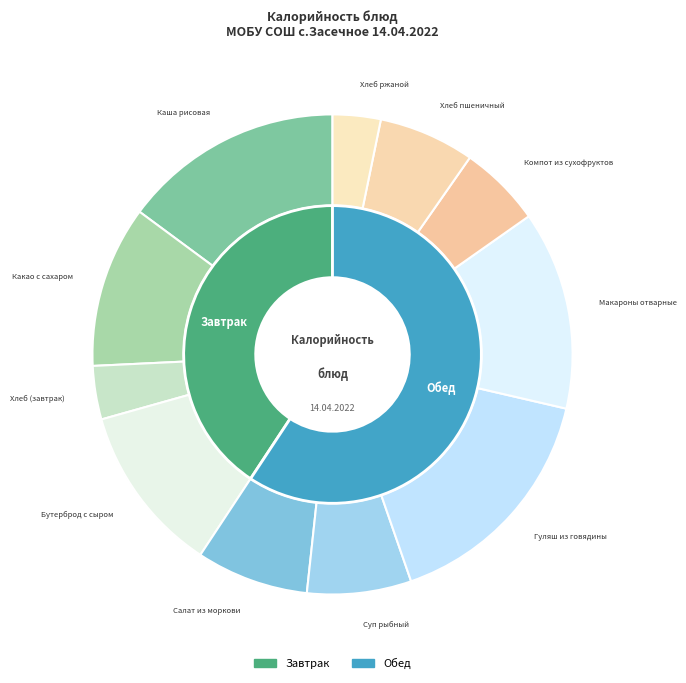

How many segments does this pie chart have?

11